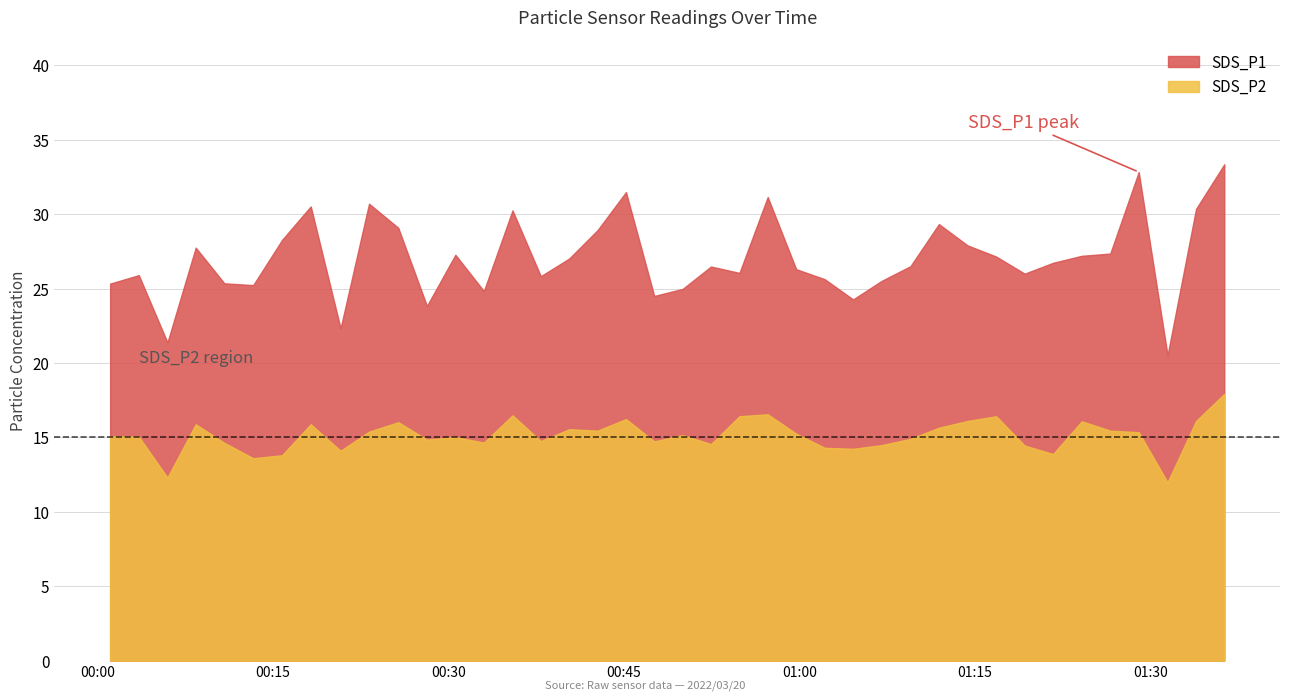

What is the label of the 31st point from the left?

2022/03/20 01:14:22